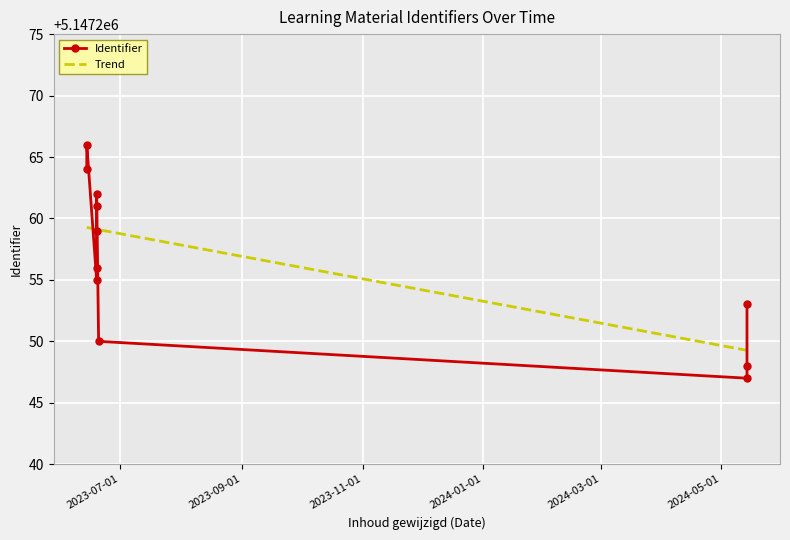

The value at 2023-06-19 is 5147261. True or false?

True